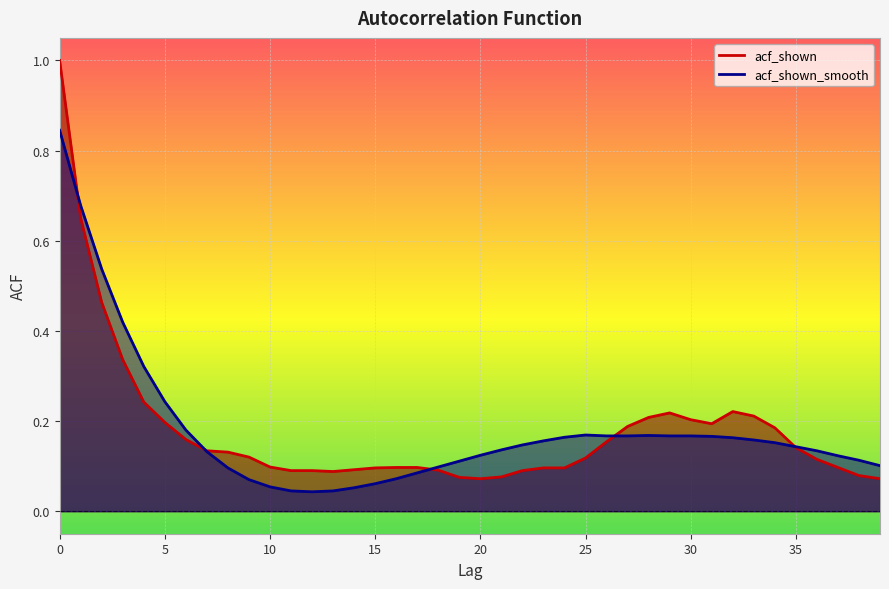

After their last crossing, which series has the higher values: acf_shown or acf_shown_smooth?

acf_shown_smooth